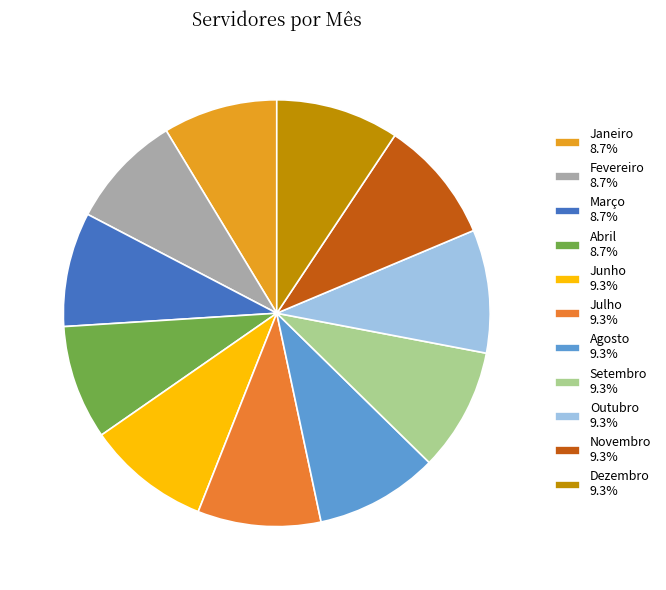

To the nearest percent, what percentage of the pie is Novembro?

9%